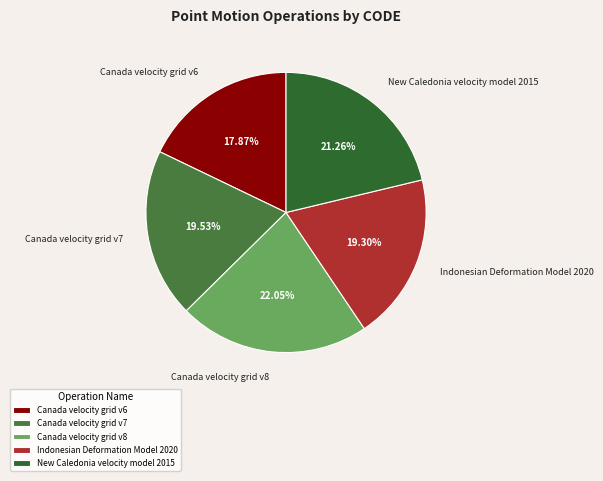

True or false: Indonesian Deformation Model 2020 accounts for 26% of the total.

False